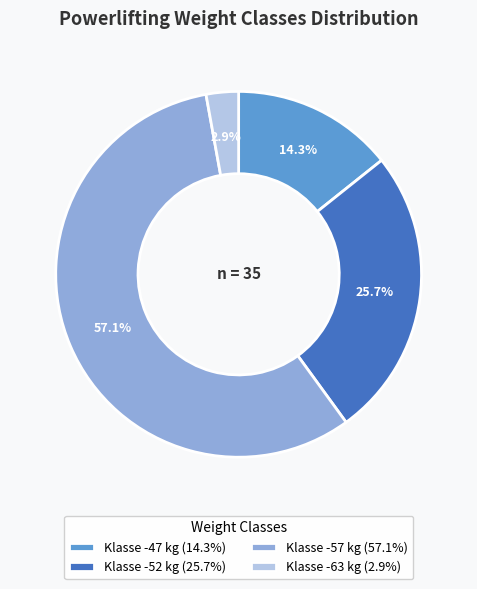

To the nearest percent, what is the average slice percentage?

25%